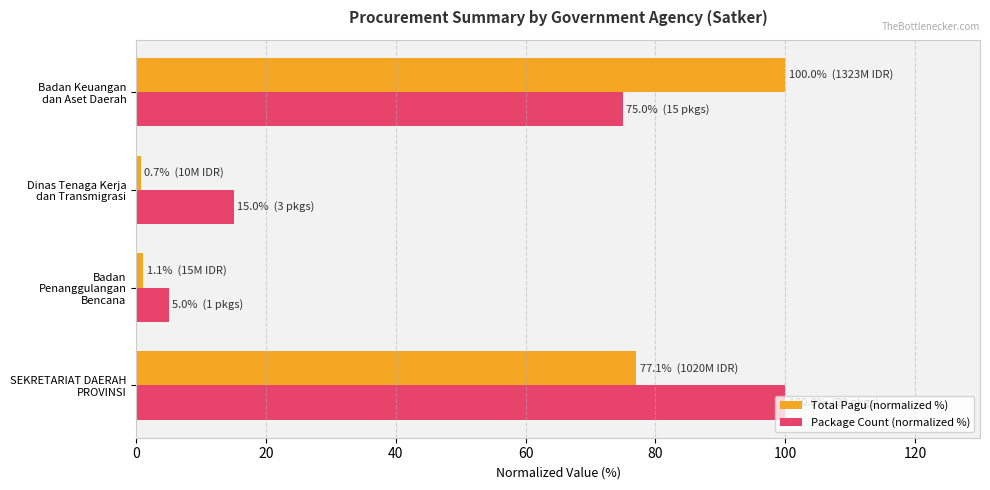

What is the average value of the Total Pagu (normalized %) series?

44.7